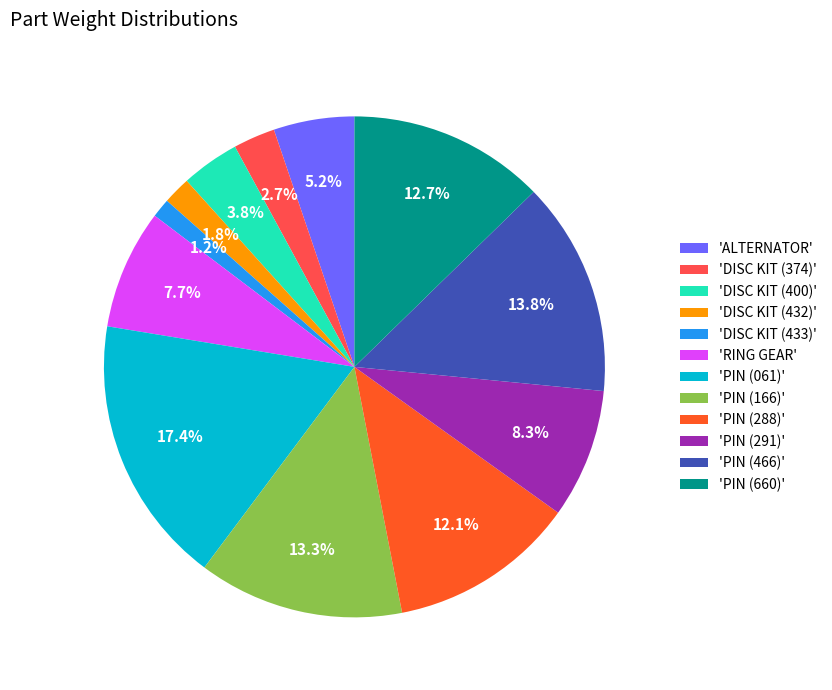

Which category has the smallest portion of the pie?

'DISC KIT (433)'